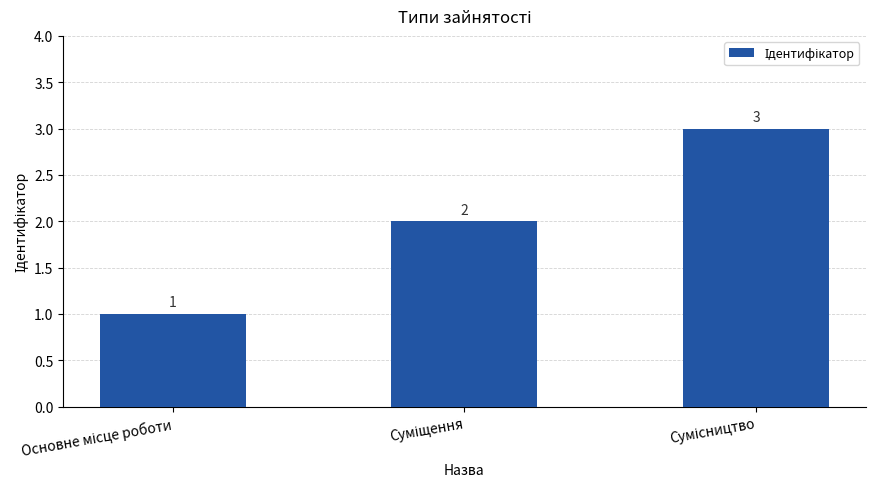

What is the greatest value displayed?

3